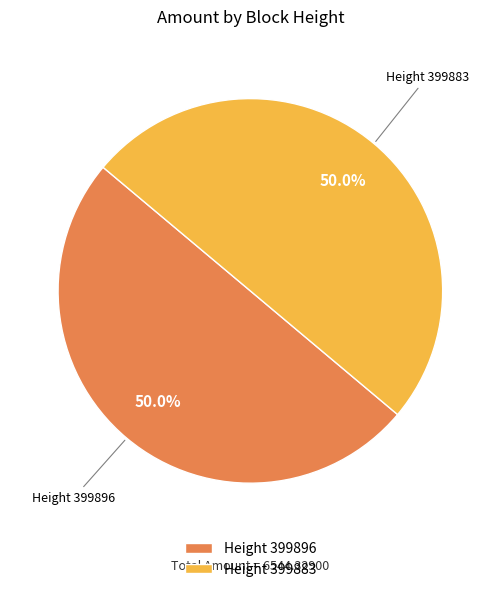

What is the ratio of the value at Height 399896 to the value at Height 399883?

1.0